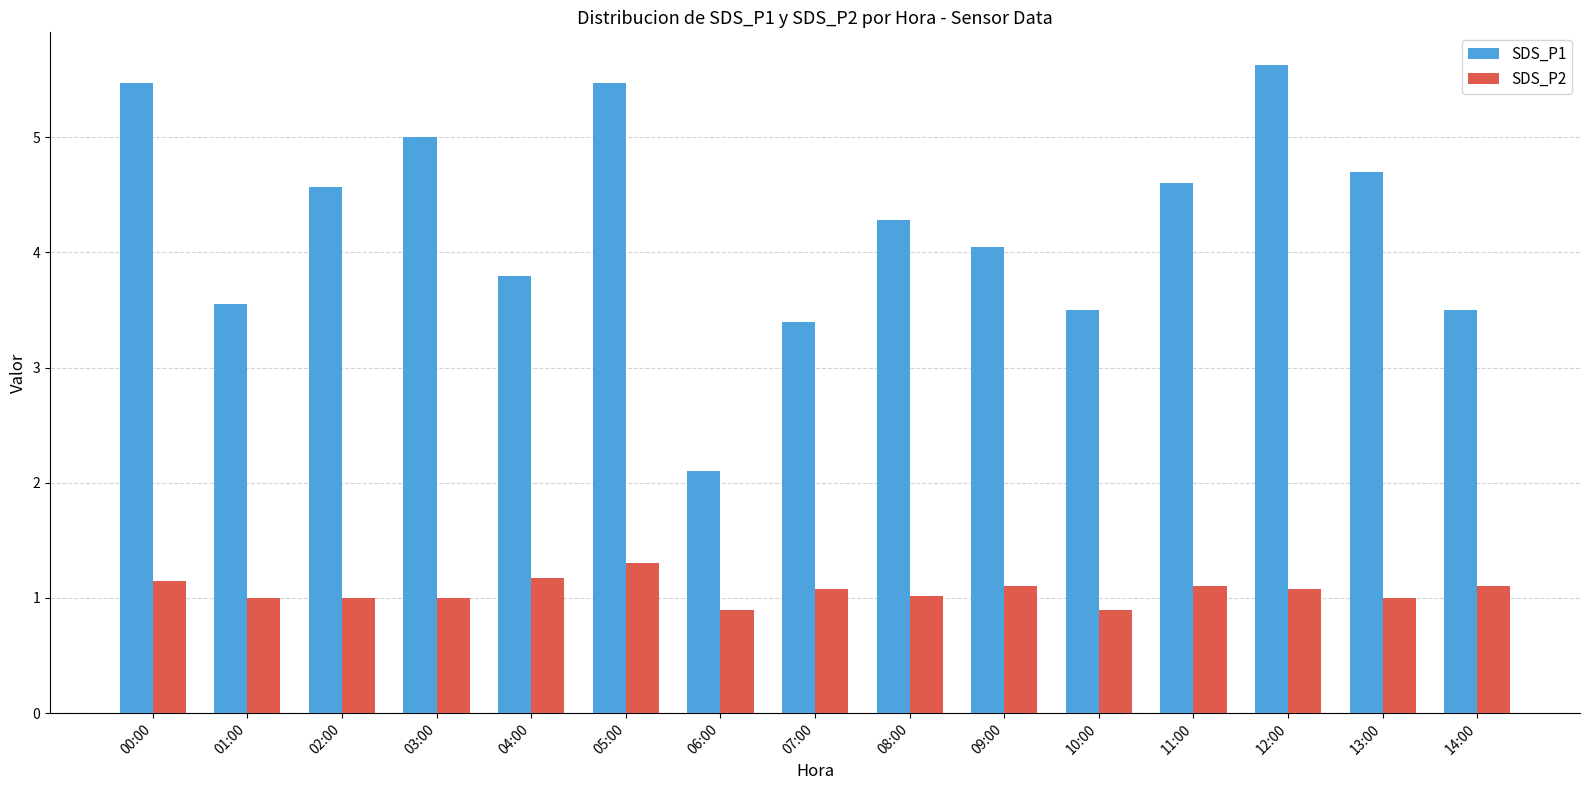

Which series has the largest total across all categories?

SDS_P1